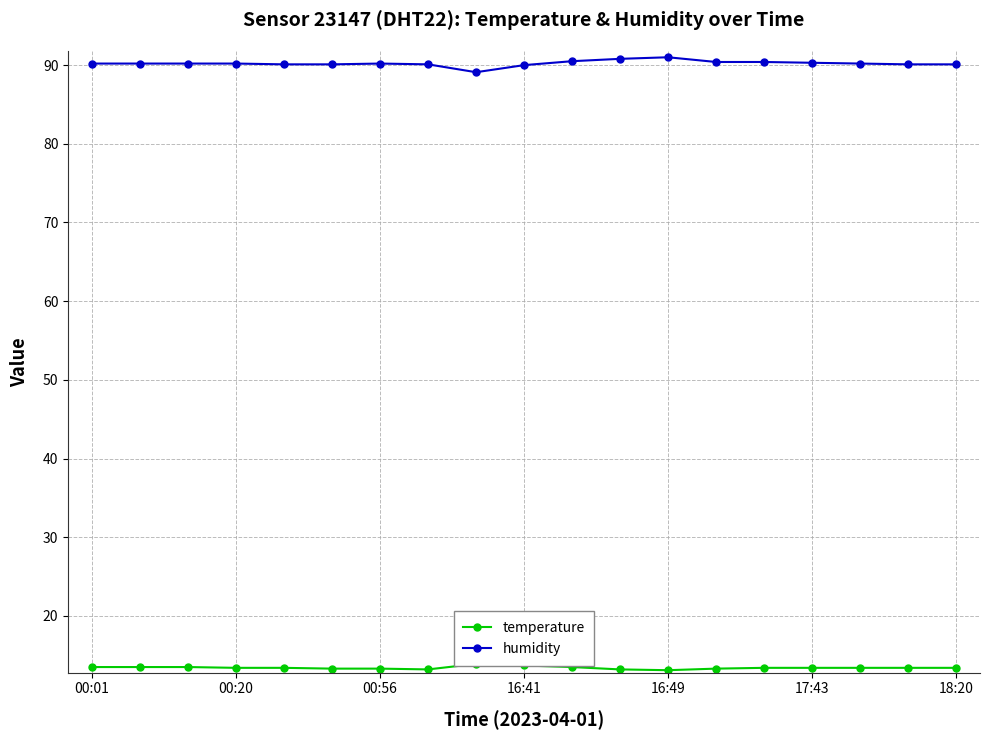

True or false: humidity has more than 0 interior local peaks.

True